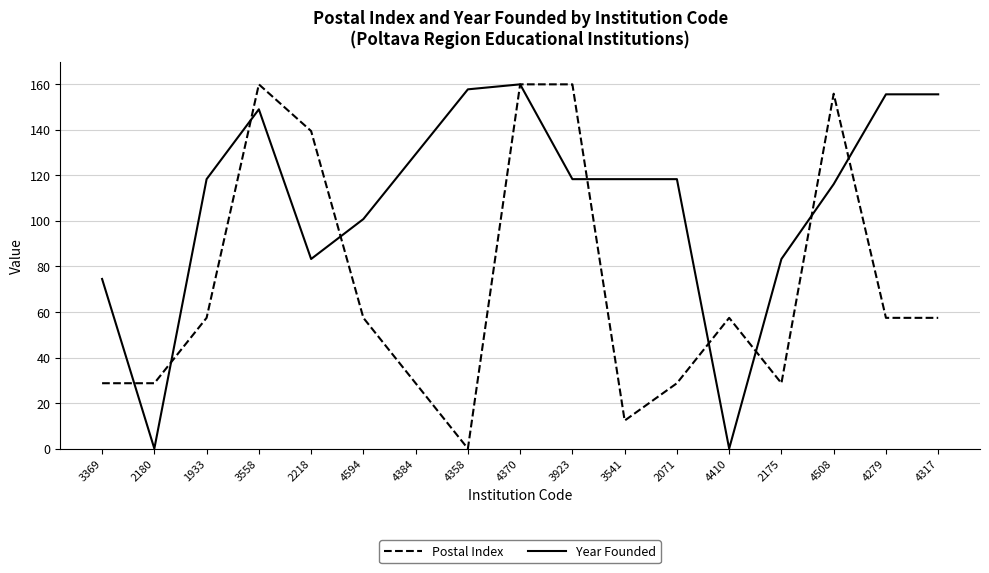

What is the sum of all Postal Index values?

1218.5